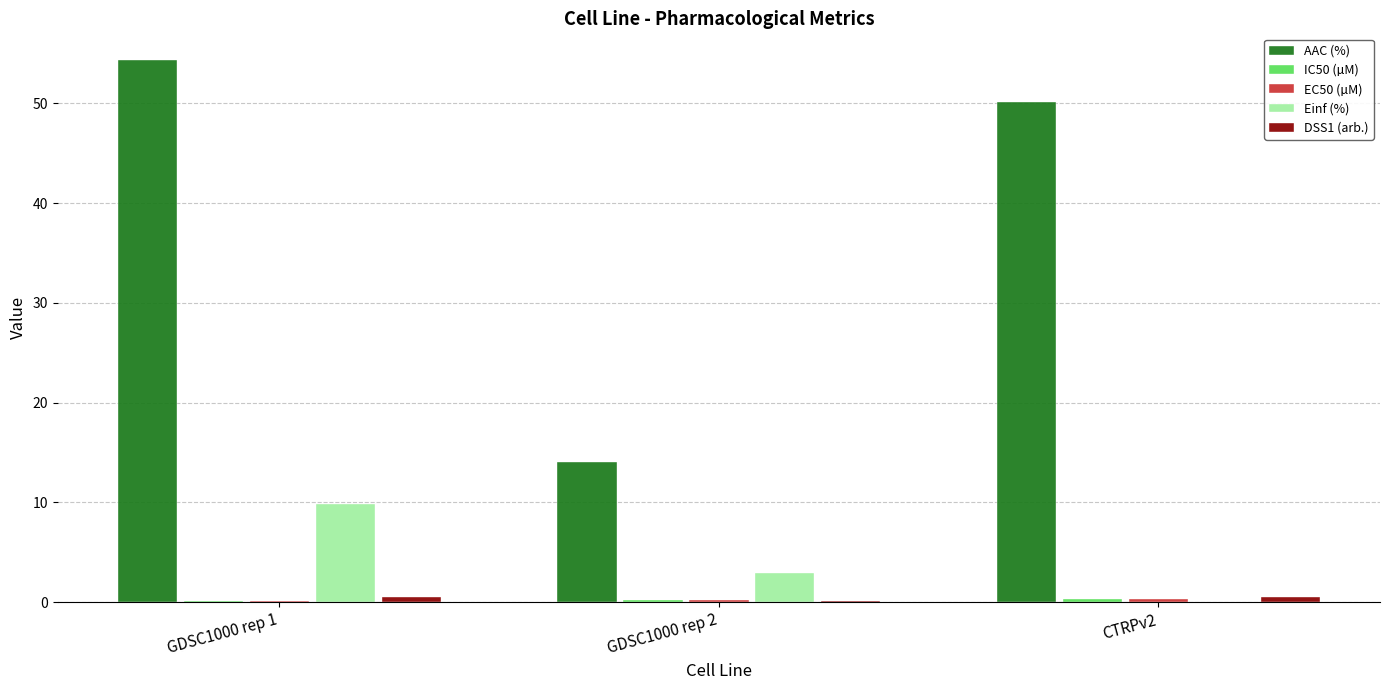

At which category is the sum across all series the highest?

GDSC1000 rep 1